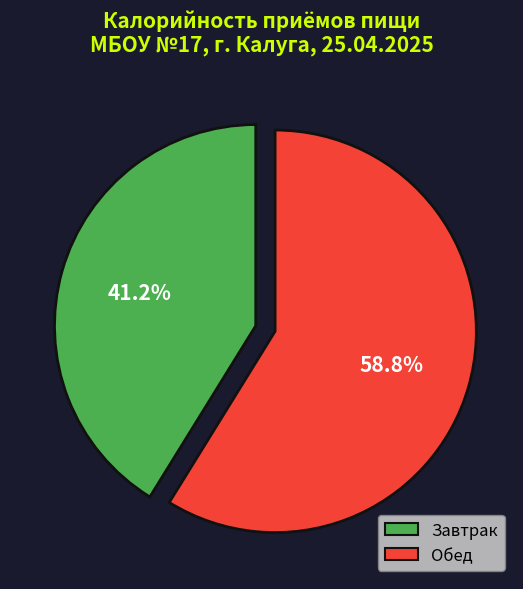

Is there a majority slice in this chart?

Yes